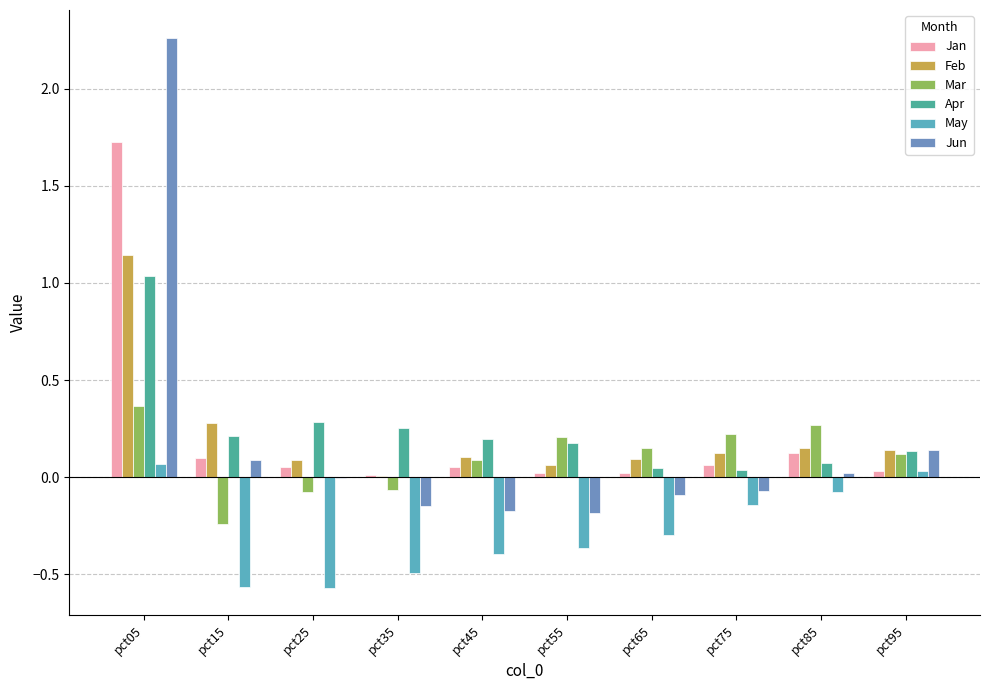

How many values in May are above zero?

2